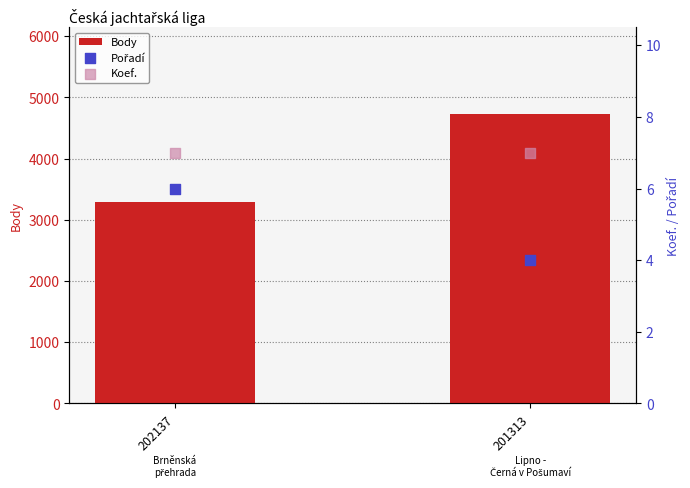

Which series reaches the maximum Y coordinate?

Body